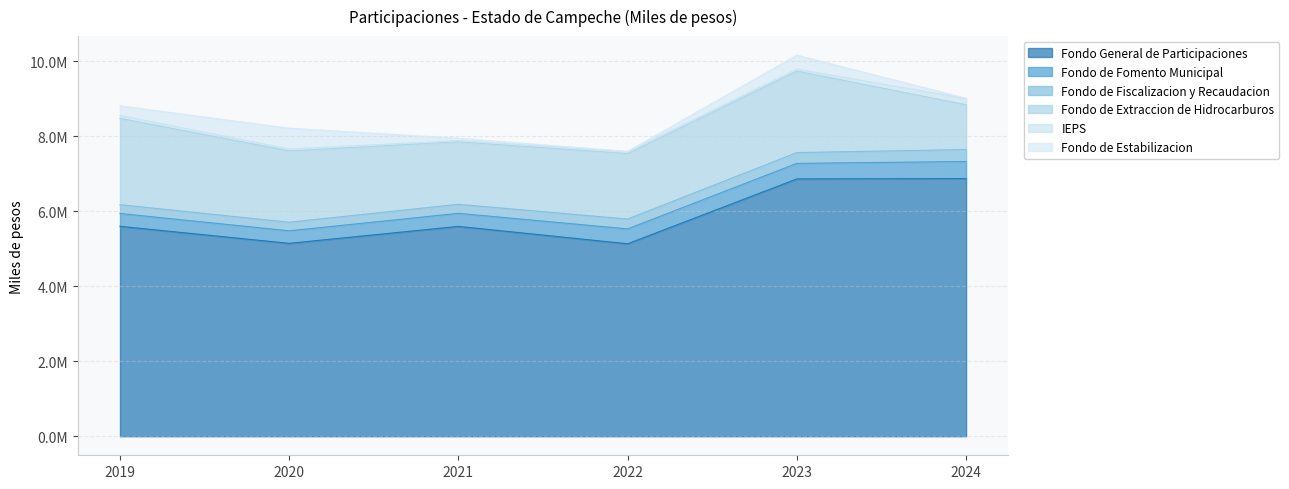

How many intersections are there between Fondo de Fomento Municipal and Fondo de Estabilizacion?

2